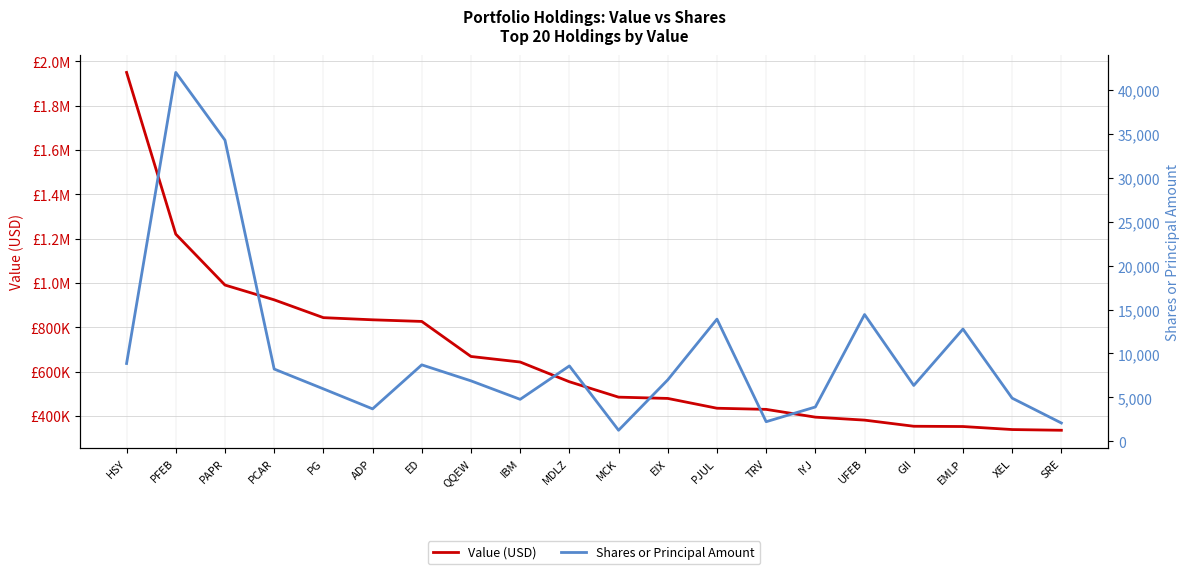

Reading left to right, what are all the values shown in this chart?

Value (USD): 1949333	1219751	990085	923434	842982	833288	825930	667845	642805	553840	484375	478590	434347	429174	394128	380716	353044	351833	338152	334964
Shares or Principal Amount: 8860	41988	34280	8228	5973	3696	8705	6885	4781	8584	1261	7000	13908	2234	3910	14432	6360	12780	4915	2087